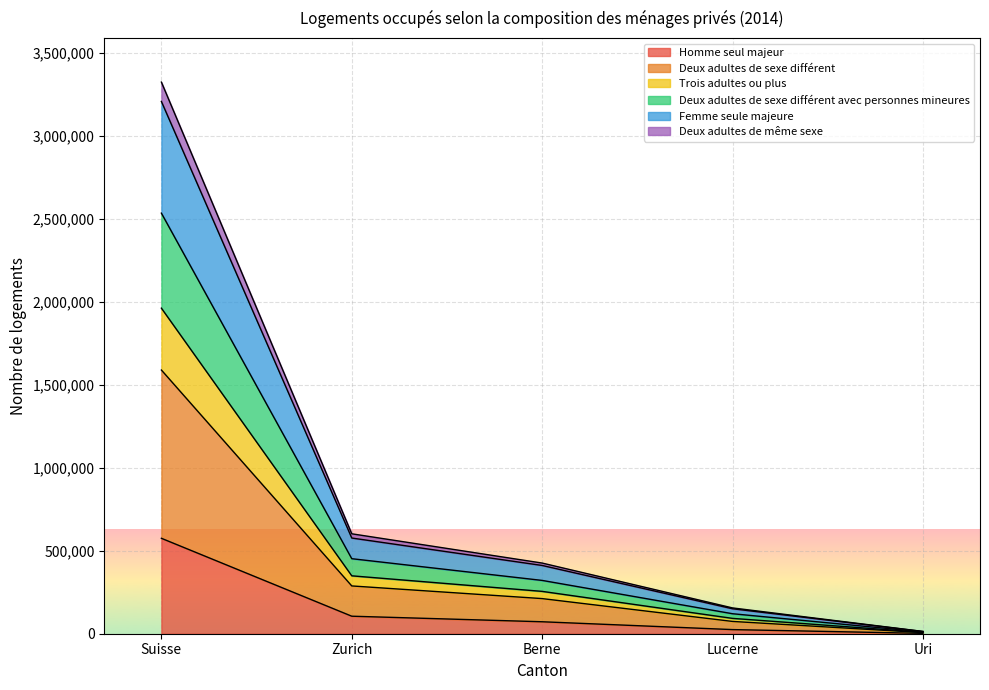

Does the chart display data point markers on the line(s)?

No